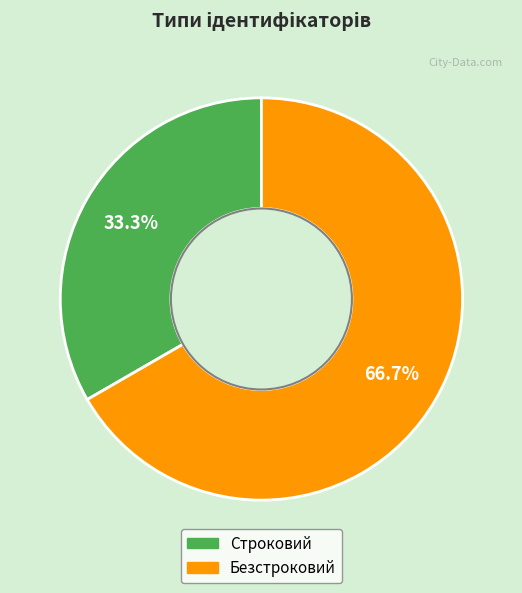

Which has a higher value, Строковий or Безстроковий?

Безстроковий